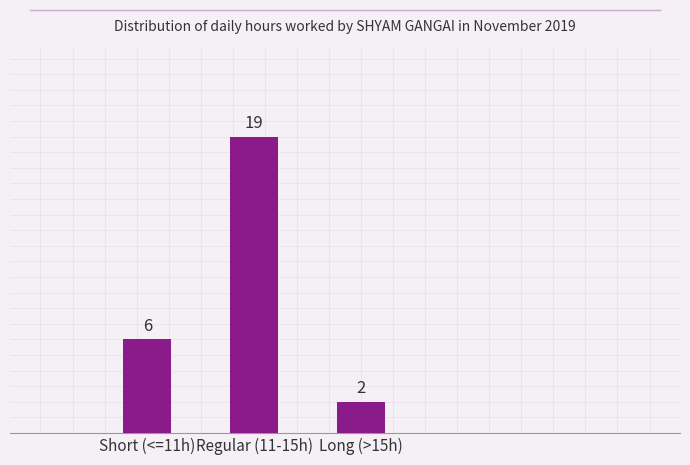

Reading left to right, extract all data points from this chart.

Short (<=11h)=6	Regular (11-15h)=19	Long (>15h)=2